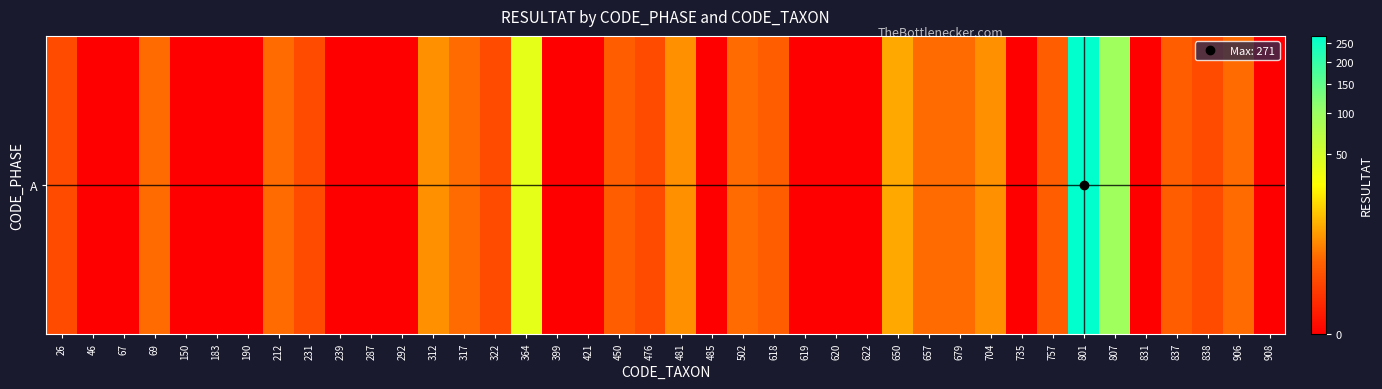

Reading right to left, what are all the values shown in this chart?

0	3	1	2	0	94	271	2	0	6	3	3	9	0	0	0	2	3	0	6	1	2	0	0	39	1	3	6	0	0	0	1	3	0	0	0	3	0	0	1